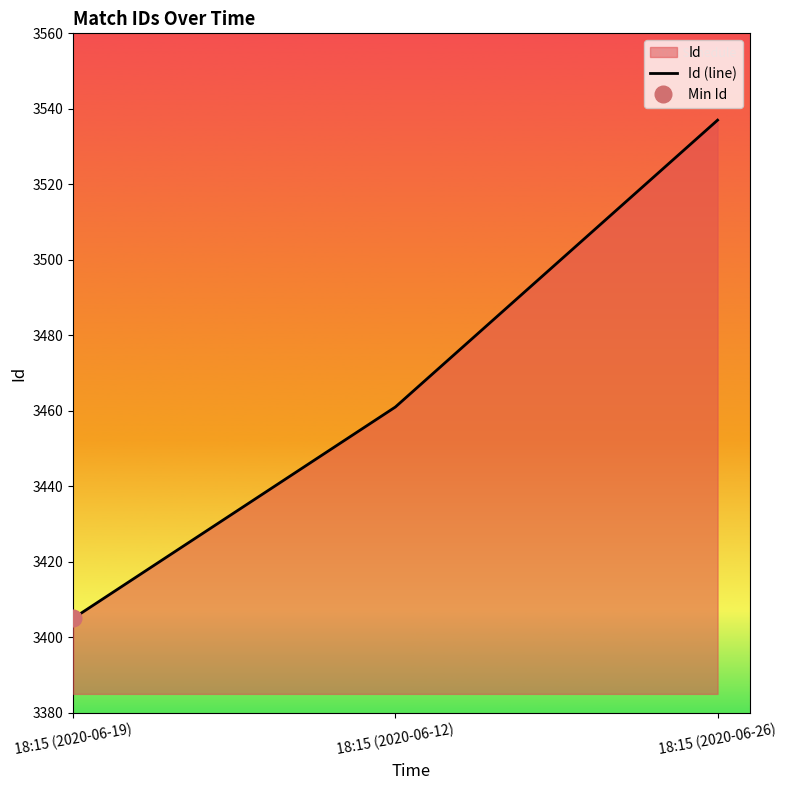

What is the difference between the maximum and minimum values?

132